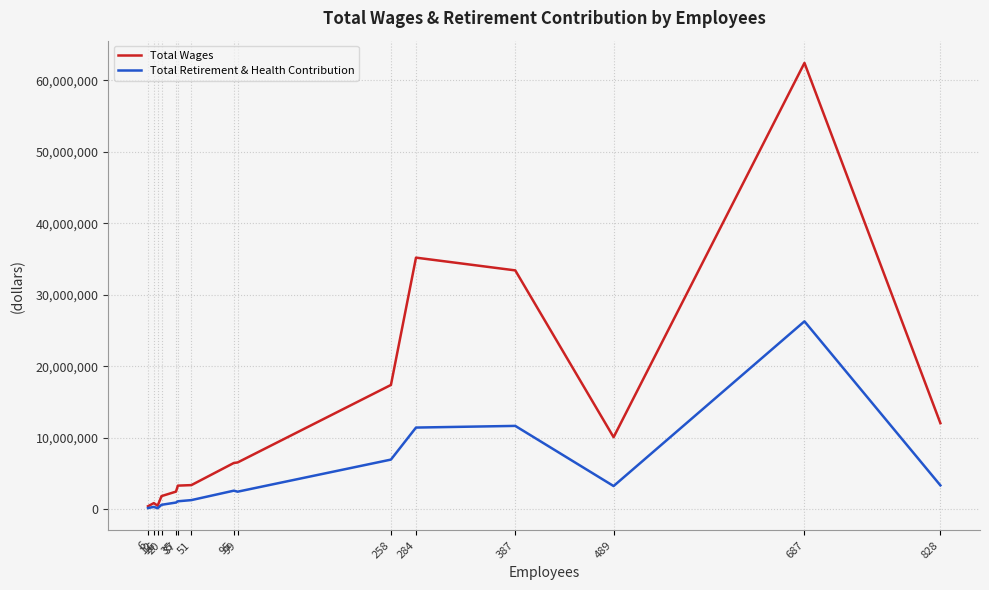

What is the maximum value shown in the chart?

62450681